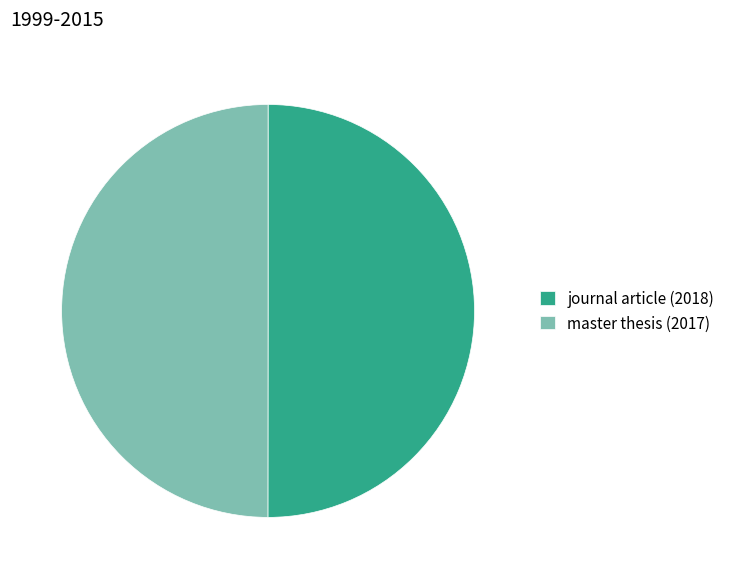

Do journal article (2018) and master thesis (2017) together represent more than half of the pie?

Yes